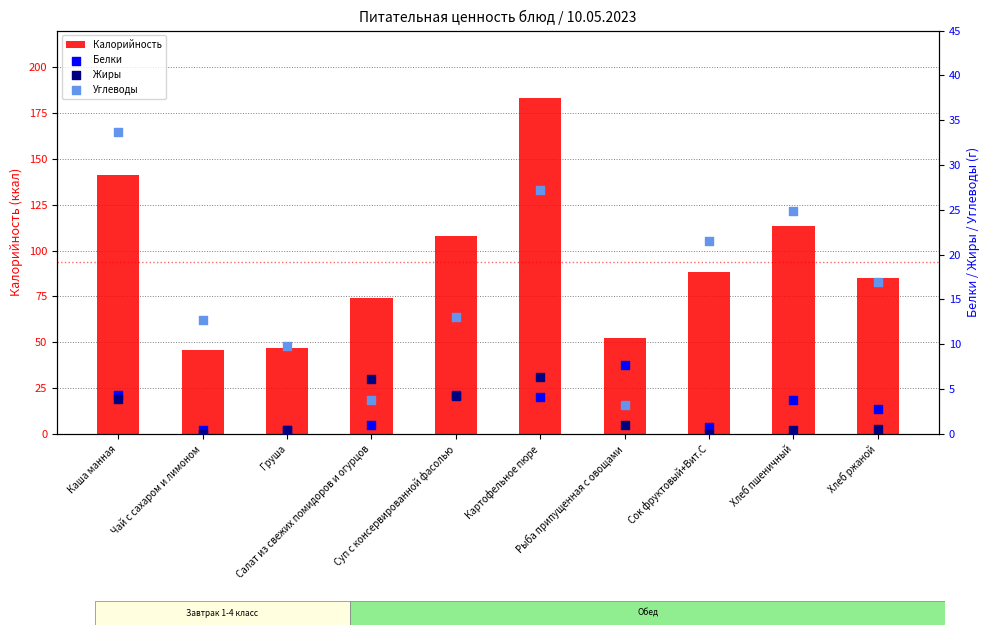

What is the total value across all series at Сок фруктовый+Вит.С?

110.8